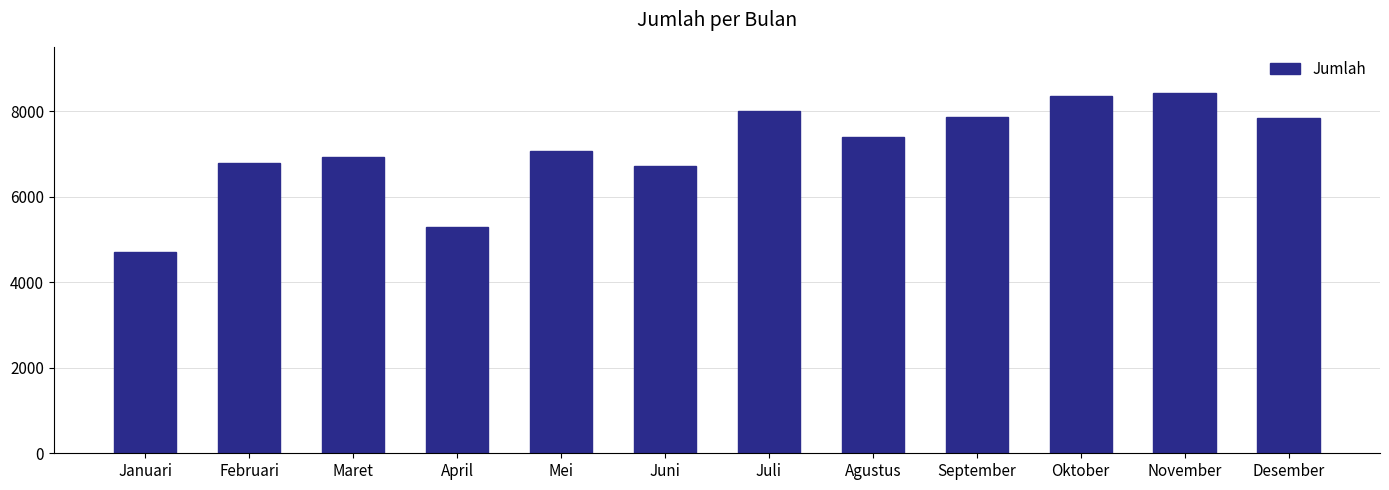

How many bars are there in total?

12